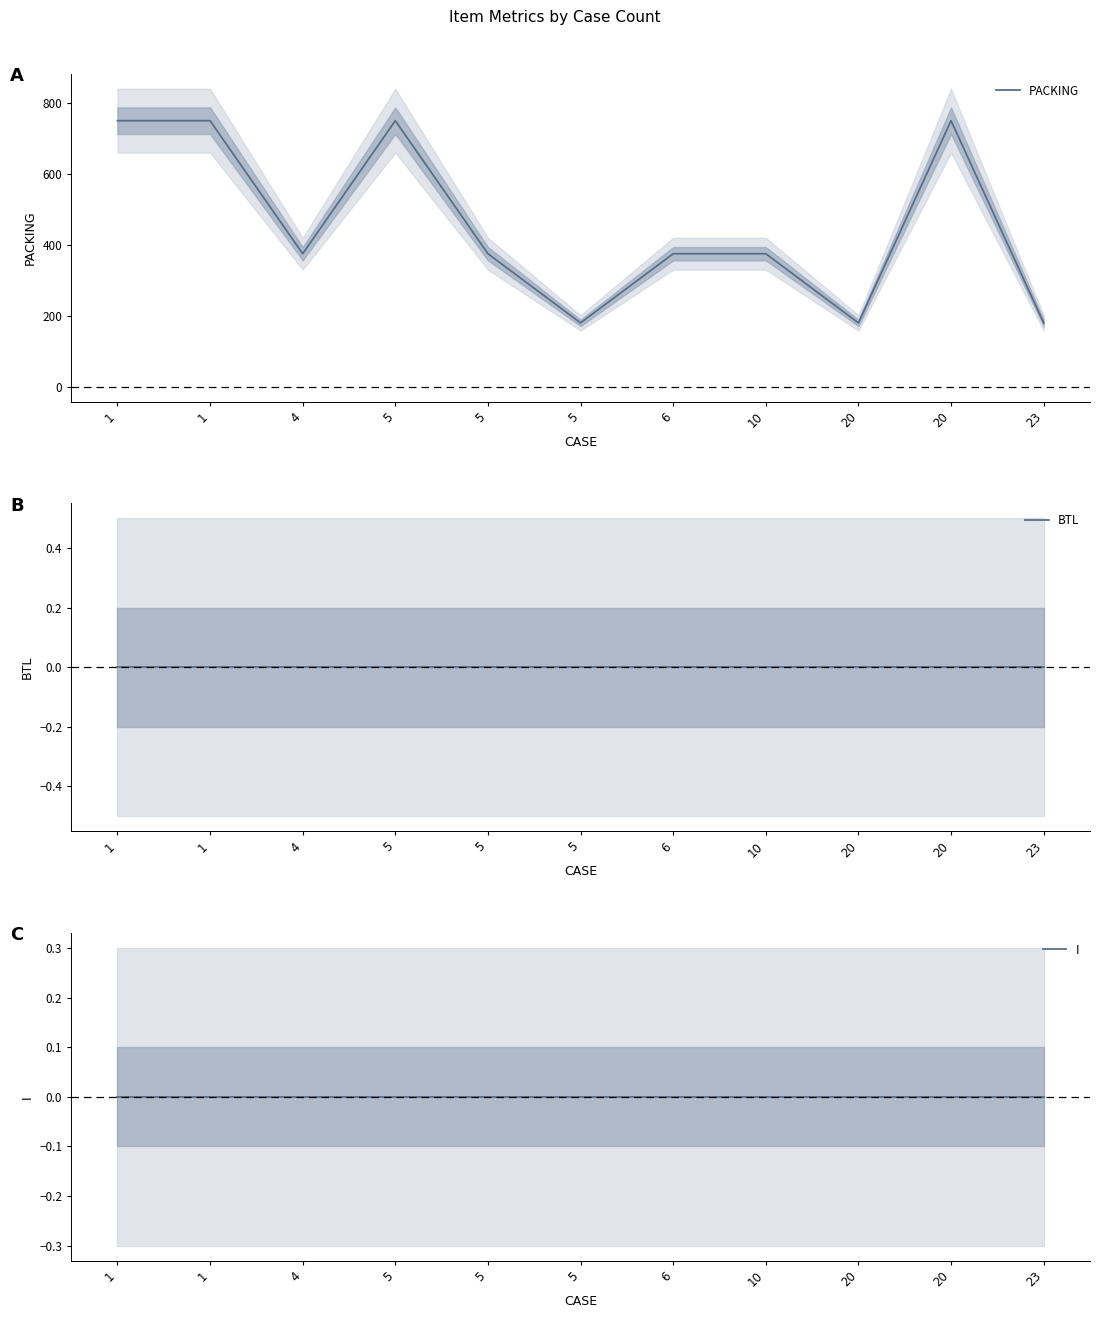

True or false: PACKING and I cross at least once.

False